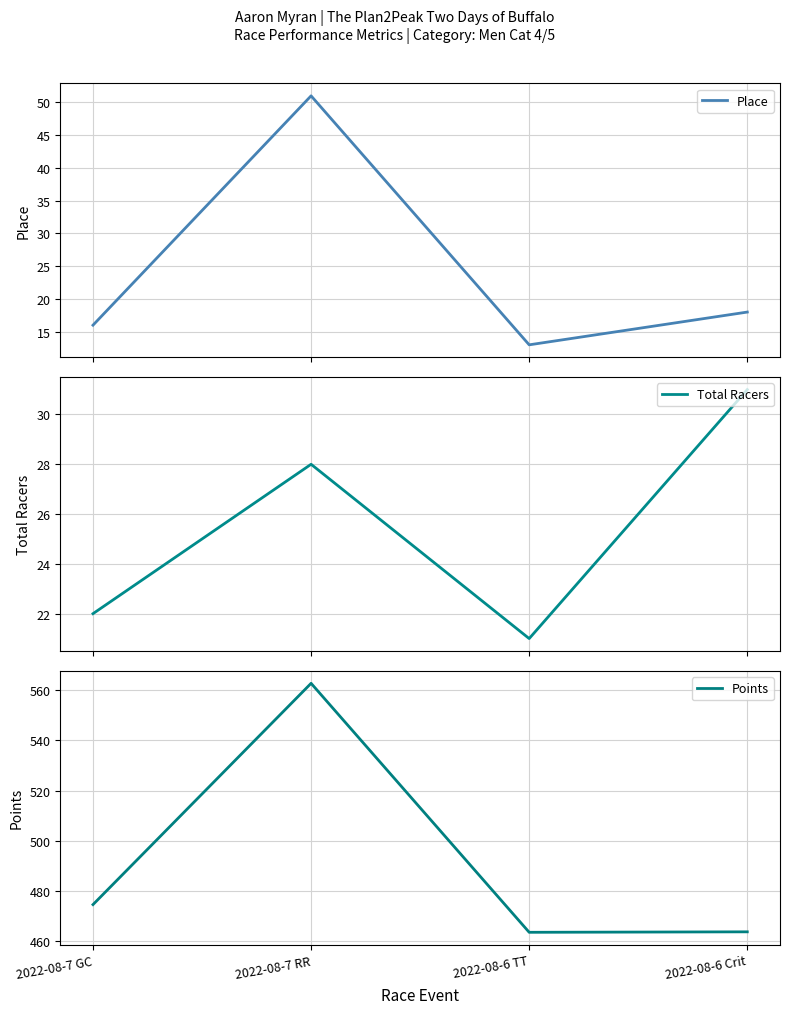

Reading right to left, what are all the values shown in this chart?

Place: 2022-08-6 Crit=18.0	2022-08-6 TT=13.0	2022-08-7 RR=51.0	2022-08-7 GC=16.0
Total Racers: 2022-08-6 Crit=31.0	2022-08-6 TT=21.0	2022-08-7 RR=28.0	2022-08-7 GC=22.0
Points: 2022-08-6 Crit=463.7	2022-08-6 TT=463.5	2022-08-7 RR=562.8	2022-08-7 GC=474.5